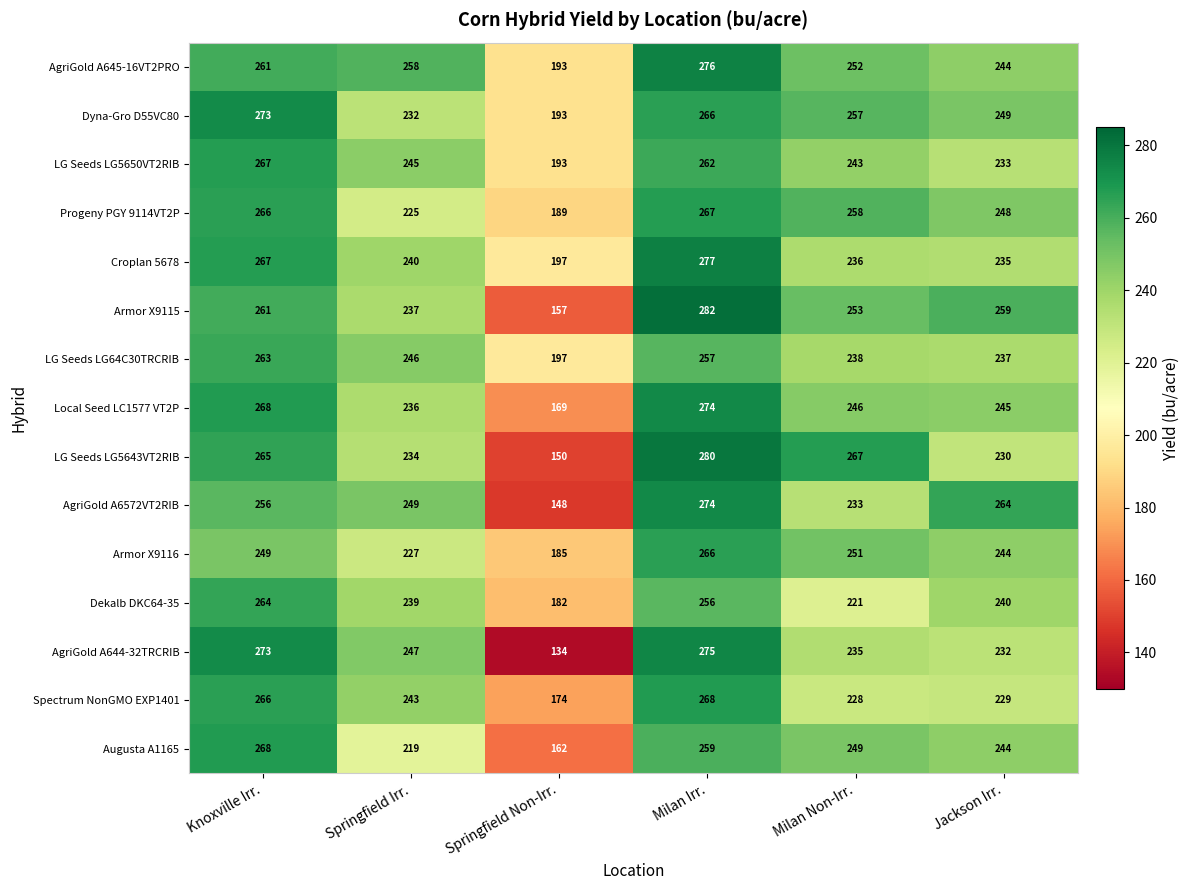

What is the total value across all series at Springfield Irr.?

3577